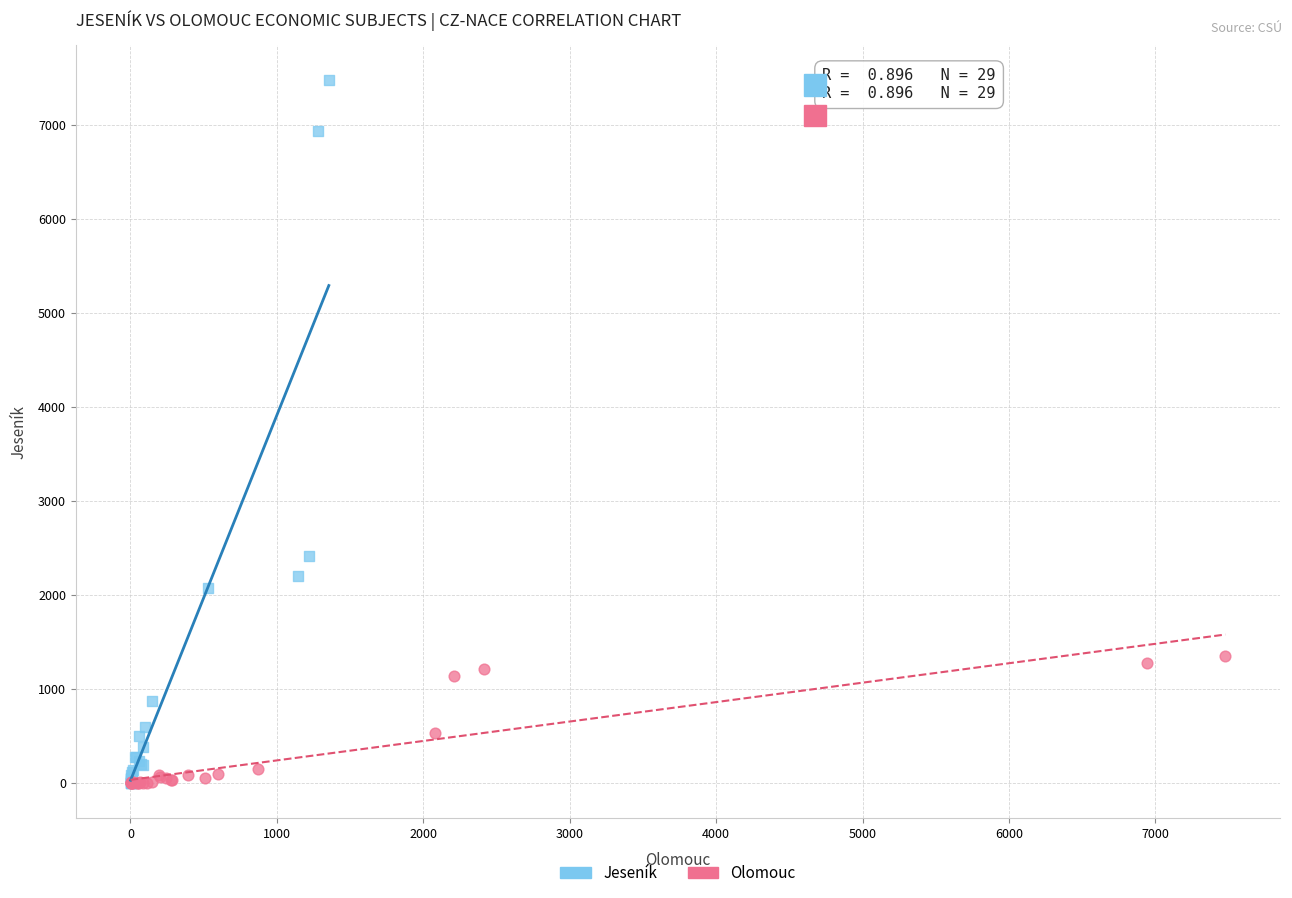

Which series has the widest spread of Y values?

Jeseník